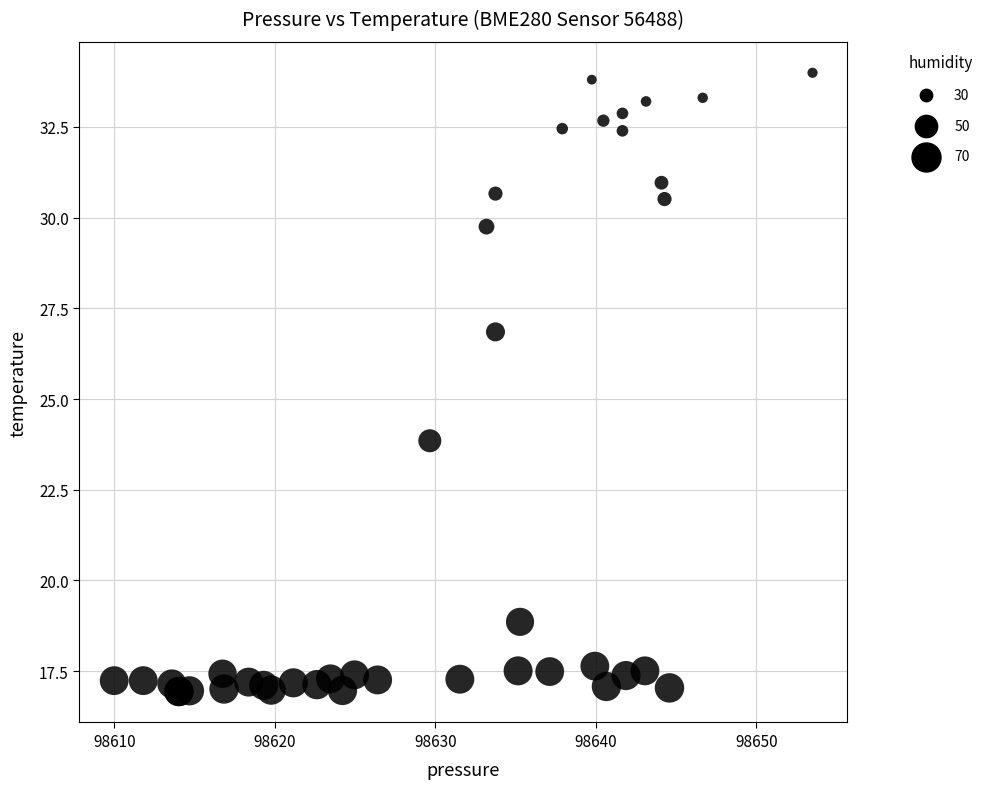

What Y value in the scatter plot is closest to 25?

23.9